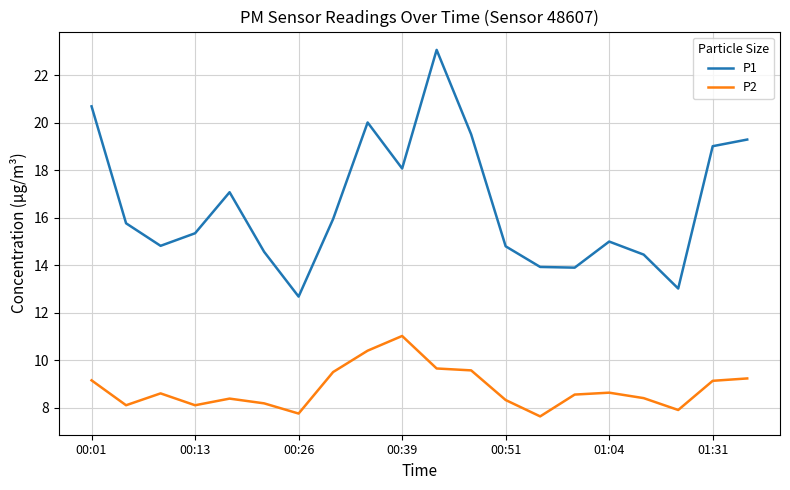

Rank the series by their maximum value, from highest to lowest.

P1, P2